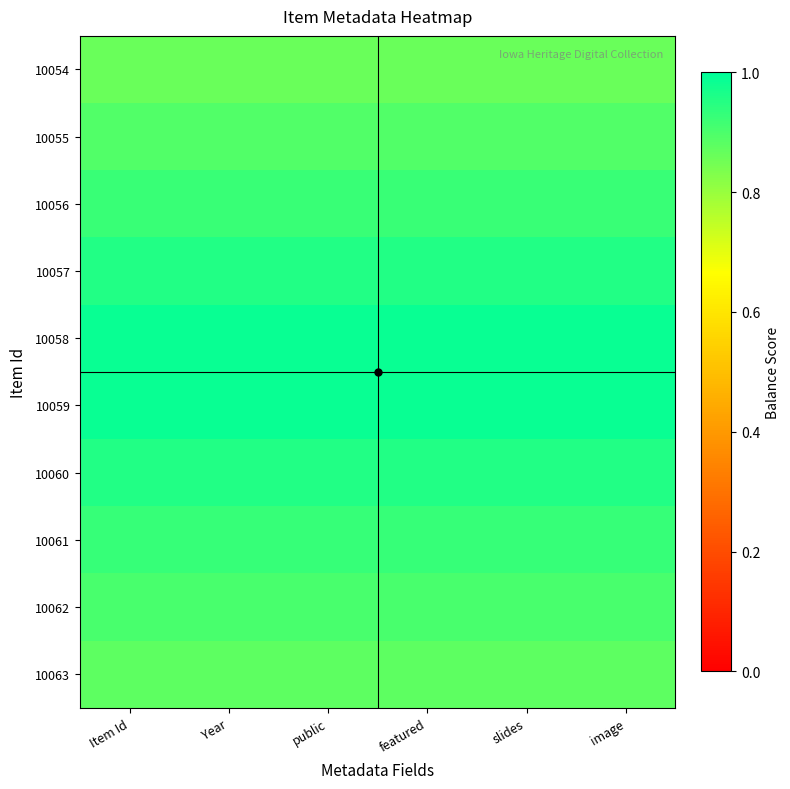

Which label corresponds to the largest value in the chart?

Item Id